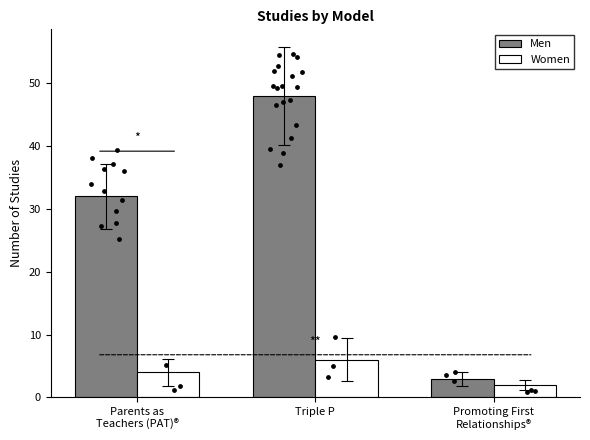

Which series has the largest total across all categories?

Men